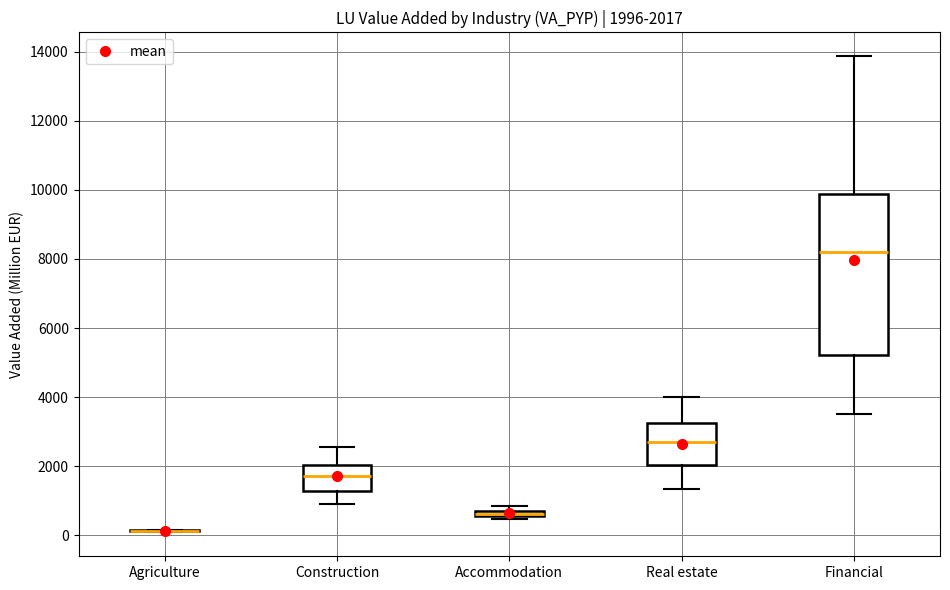

Which box is the tallest, from its lower edge to its upper edge?

Financial